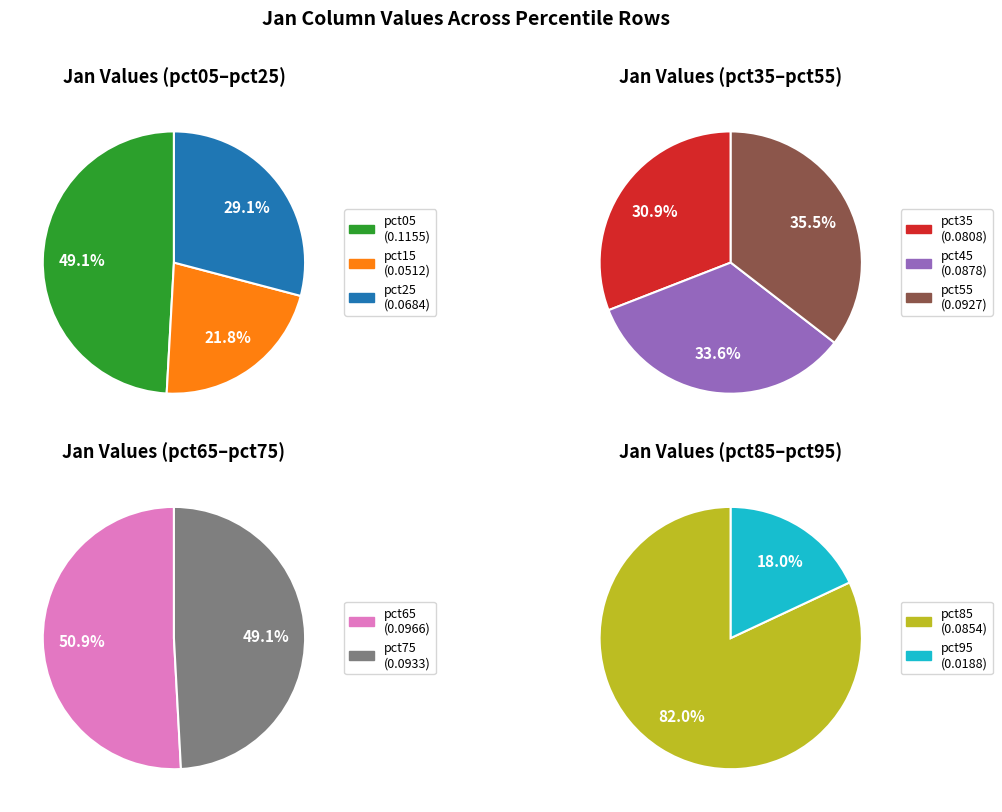

How many slices are in this pie chart?

10